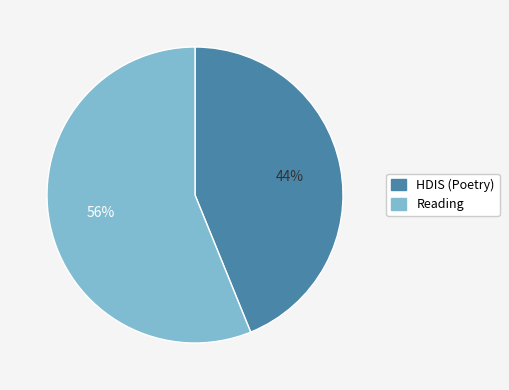

Count the number of slices in the pie.

2